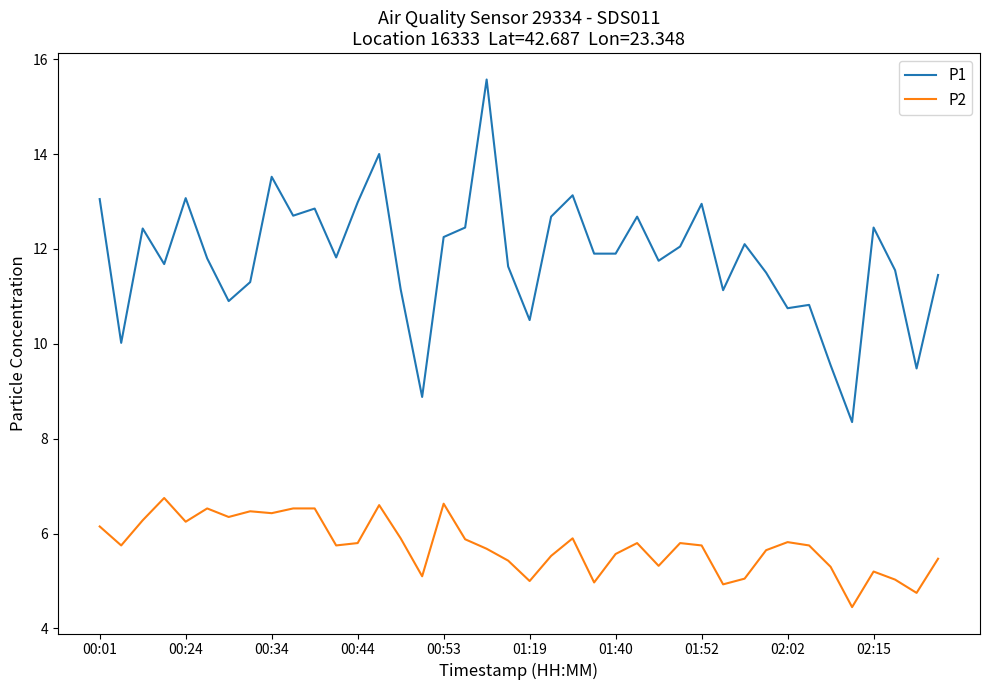

True or false: P2 and P1 cross at least once.

False